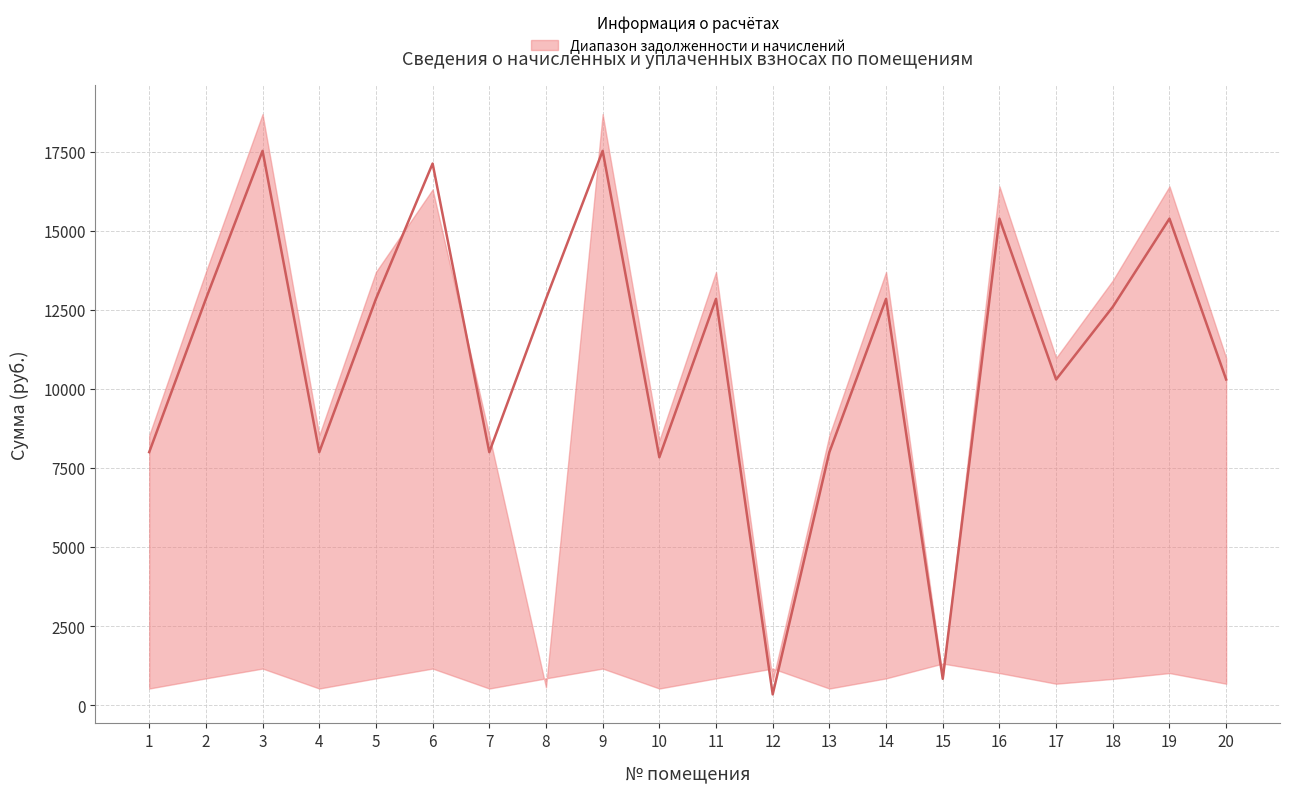

How many lines are shown in the chart?

3